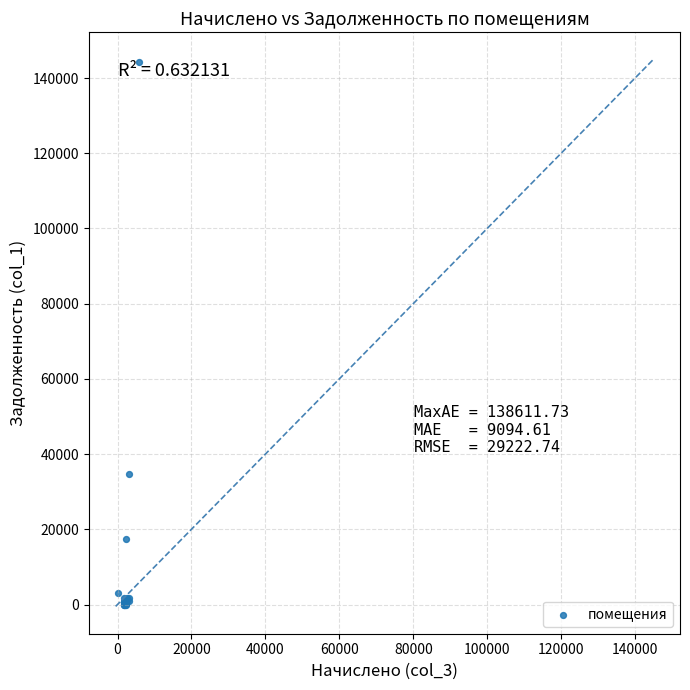

What Y value in the scatter plot is closest to 72187?

34597.6